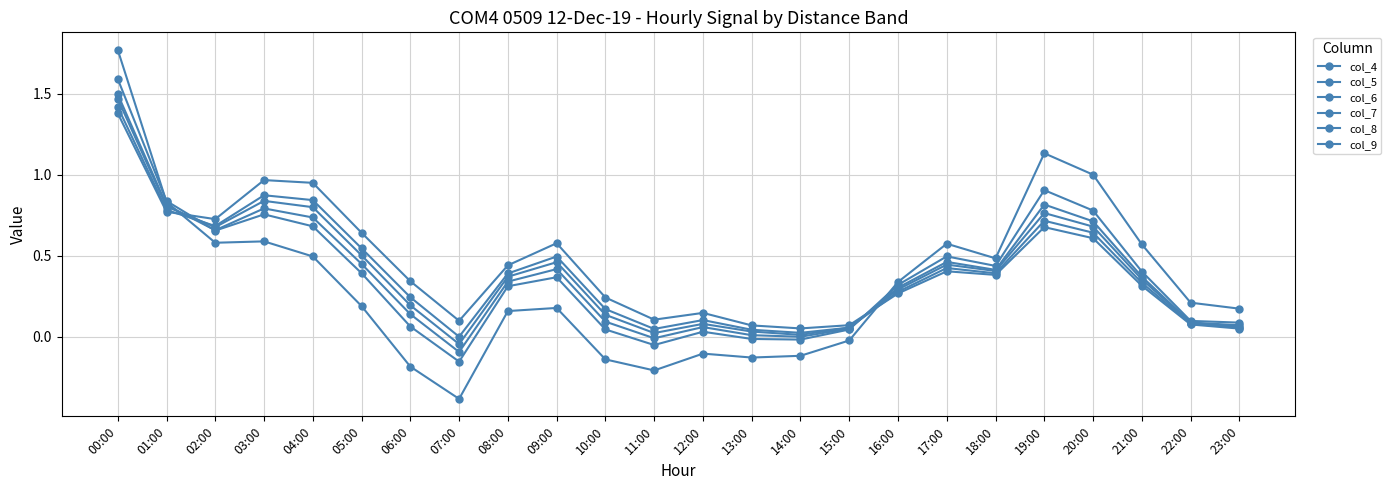

Does the chart have visible grid lines?

Yes